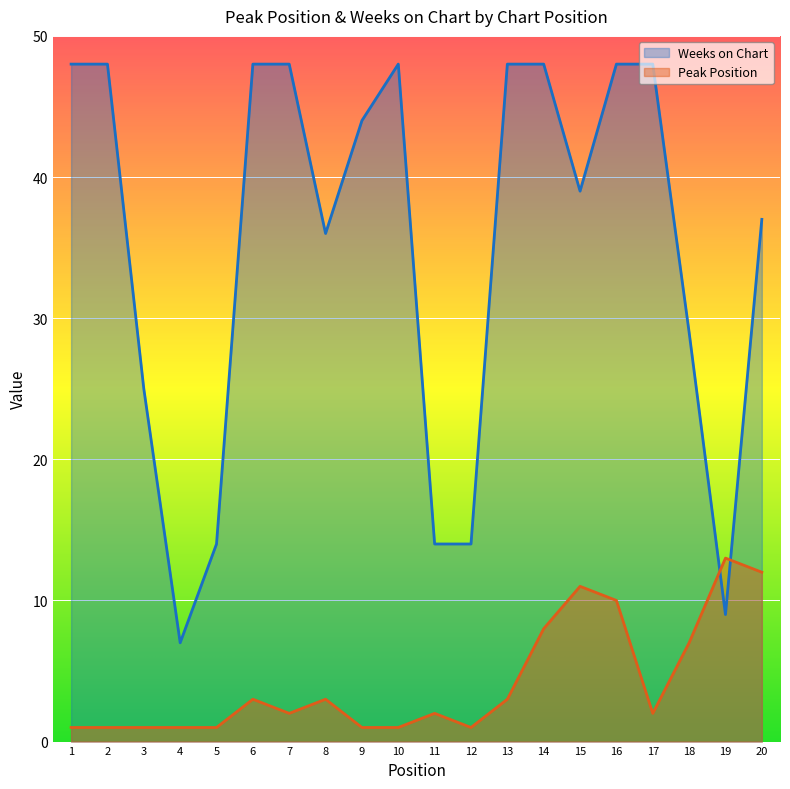

Where is the first local maximum for Weeks on Chart?

10